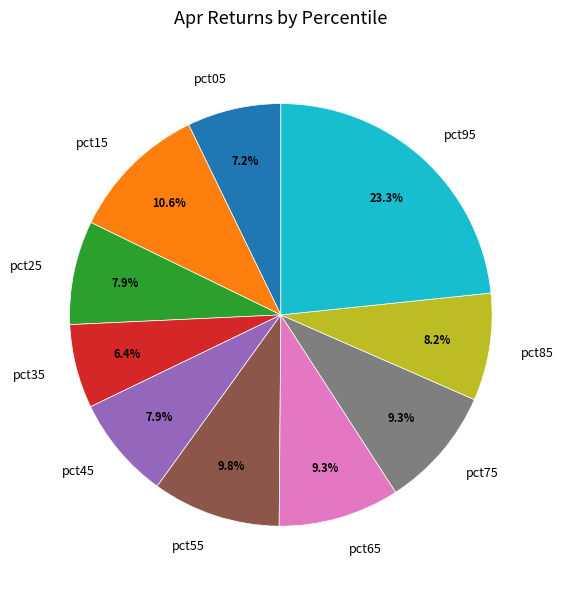

To the nearest percent, what is the combined percentage of pct35 and pct95?

30%